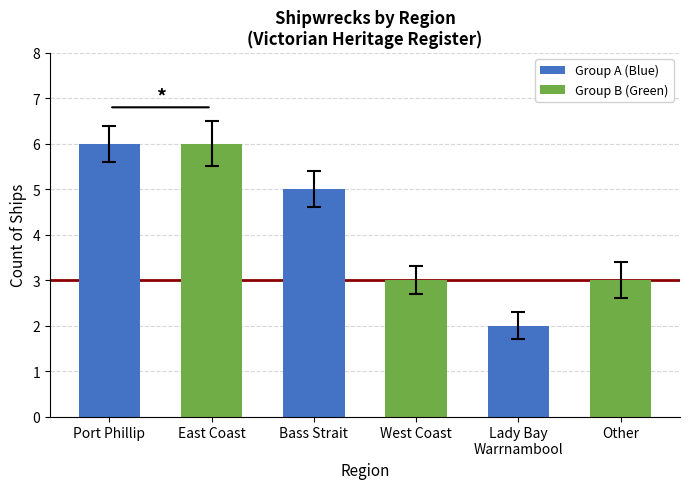

How many categories are shown in the chart?

6